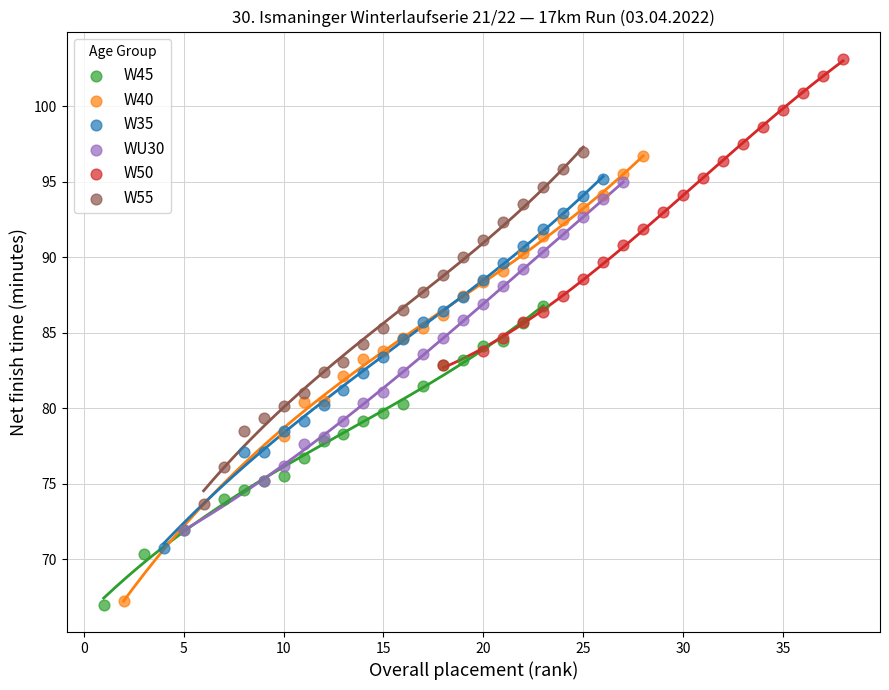

Which series contains the highest Y value?

W50